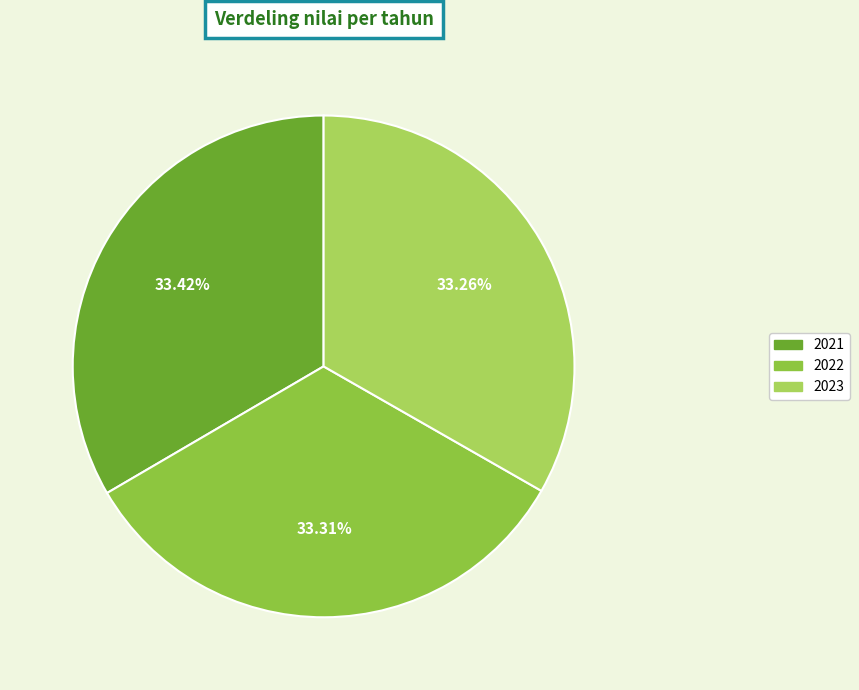

Approximately how many times larger is the value at 2021 compared to 2023?

1.0